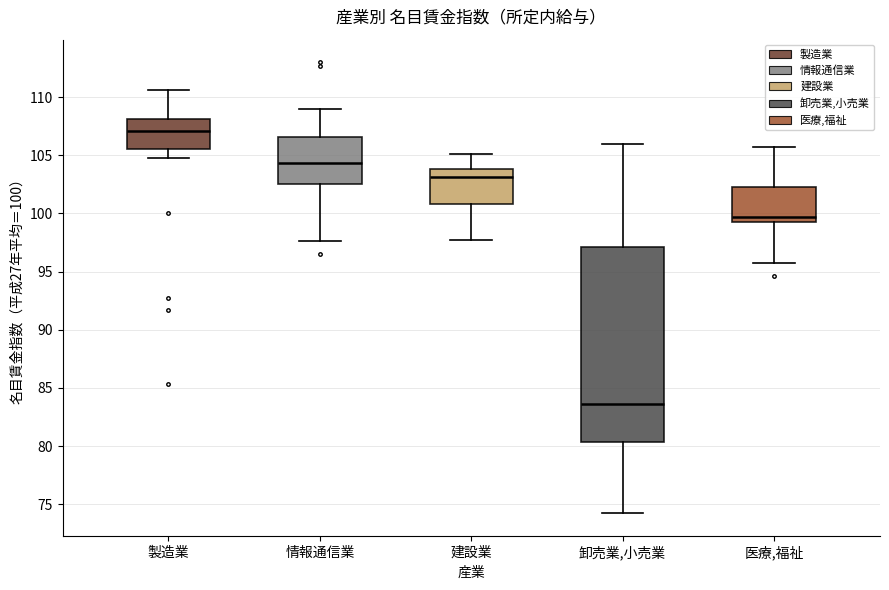

Reading left to right, read every box against the y-axis: the position of its median line, the range the box covers, and the ends of its whiskers. The values are not printed on the chart, so give them approximately, as read against the axis.

製造業: median 107.0, box 105.5 to 108.0, whiskers 105.0 to 110.5
情報通信業: median 104.5, box 102.5 to 106.5, whiskers 97.5 to 109.0
建設業: median 103.0, box 101.0 to 104.0, whiskers 97.5 to 105.0
卸売業,小売業: median 83.5, box 80.5 to 97.0, whiskers 74.0 to 106.0
医療,福祉: median 99.5 (just above the box's lower edge), box 99.5 to 102.5, whiskers 95.5 to 105.5